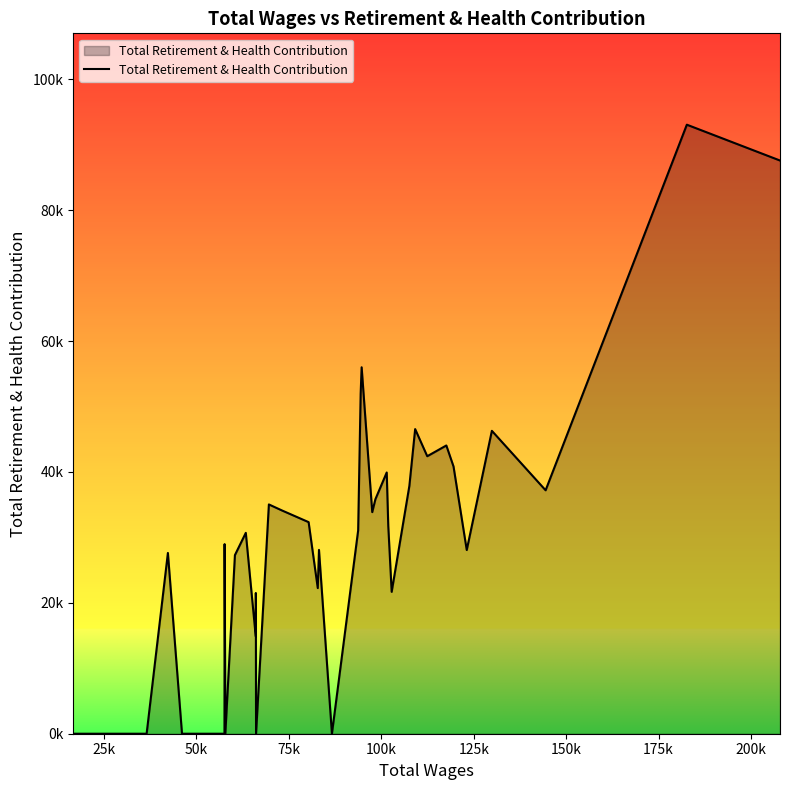

What is the average value?

27722